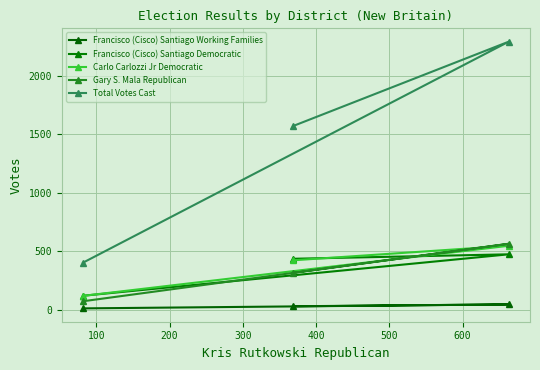

How many lines are shown in the chart?

5